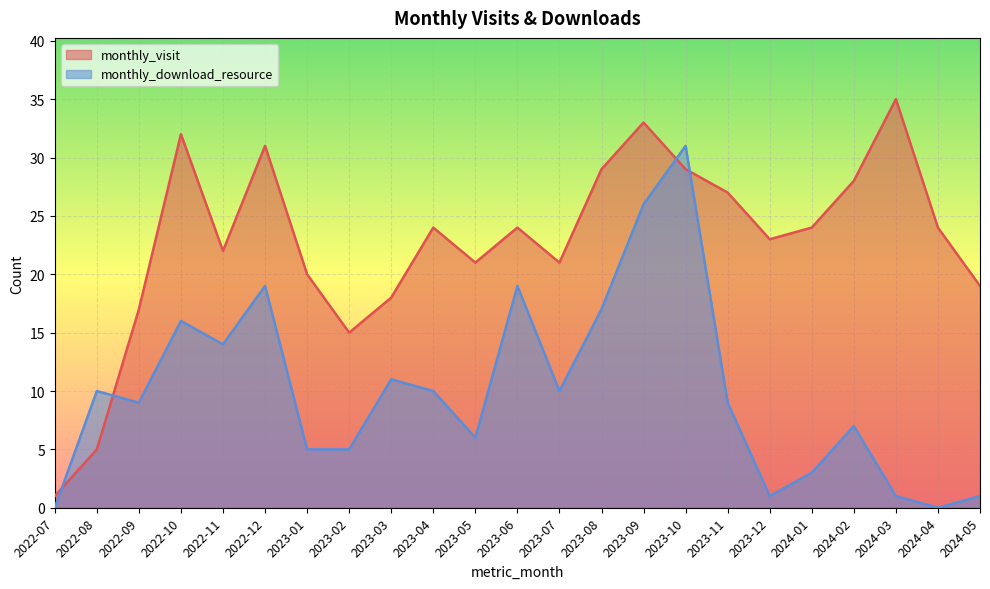

Which series has the largest range (max minus min)?

monthly_visit